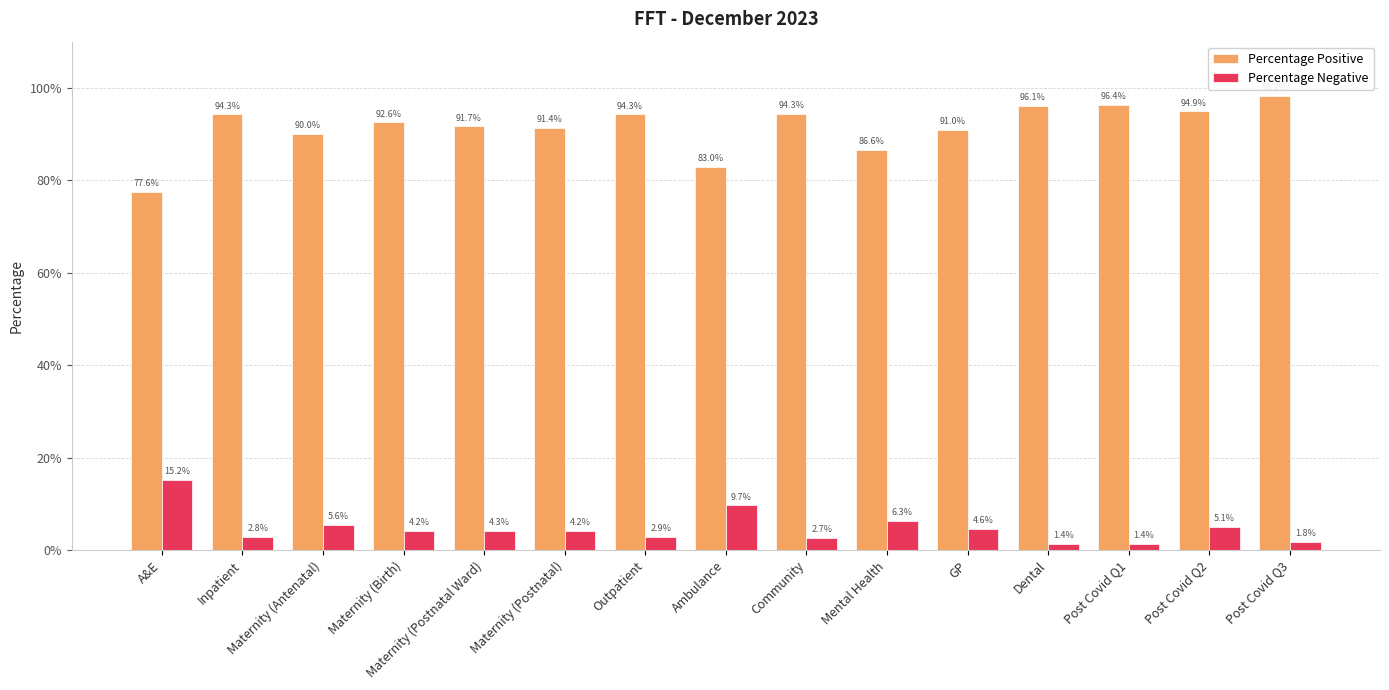

Where does the Percentage Negative series first go above 4?

A&E